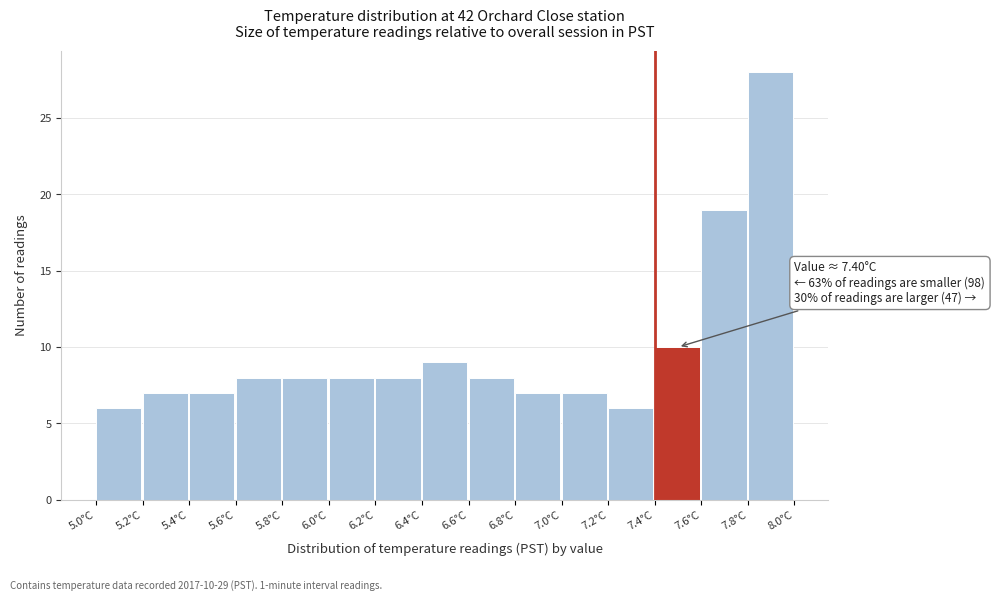

Over which range of the x-axis is the bar tallest?

7.8 to 8.0